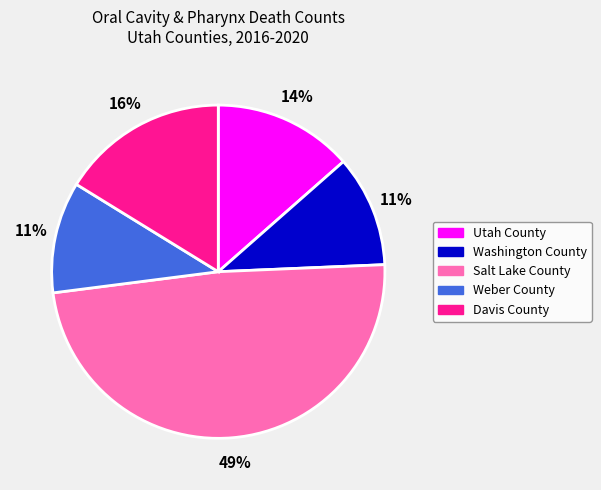

To the nearest percent, what portion does Weber County represent?

11%